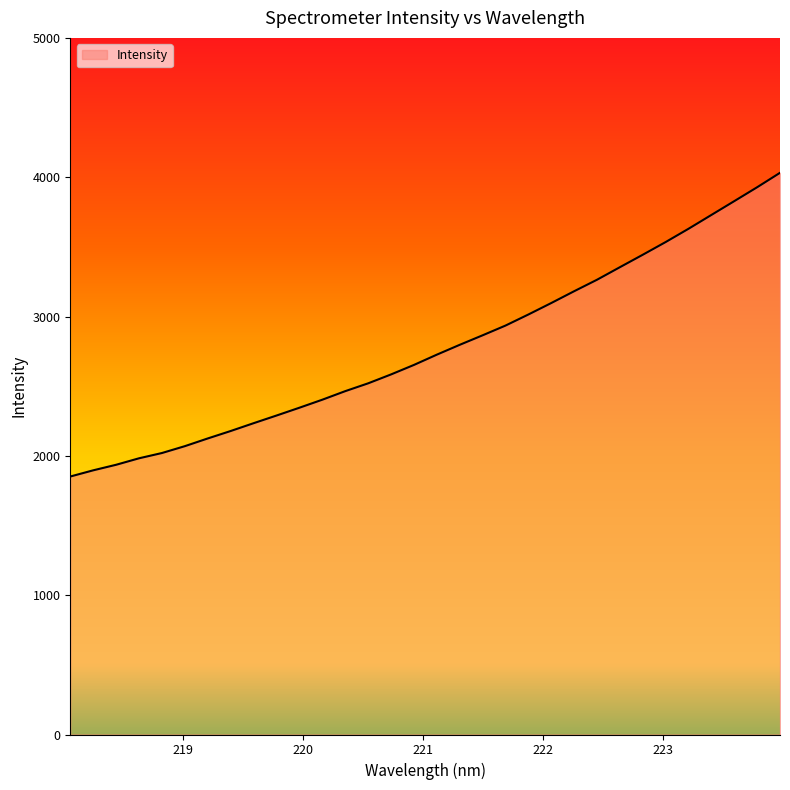

How many values exceed 2726?

16